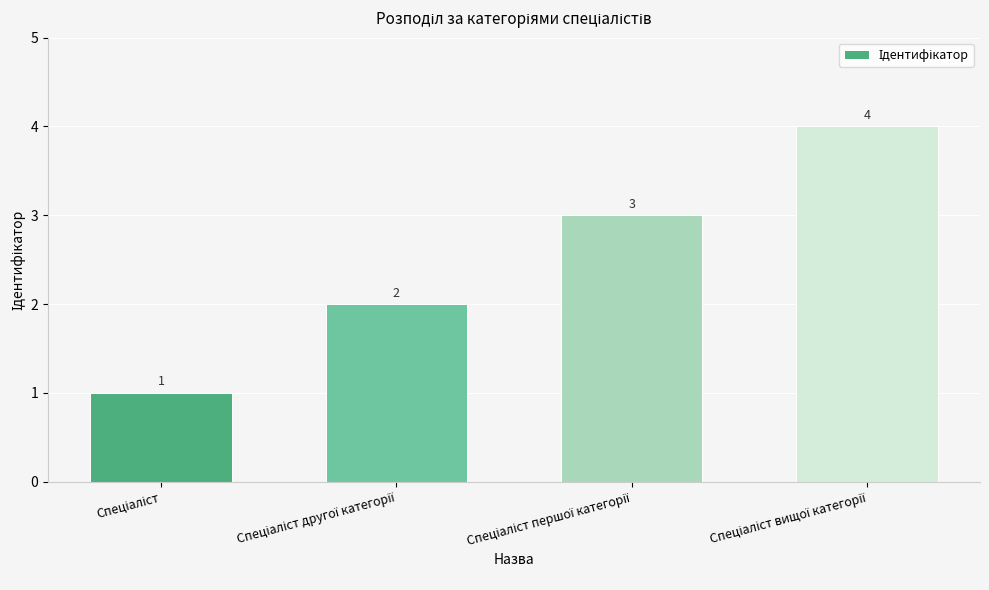

What is the value of the 1st bar from the left?

1